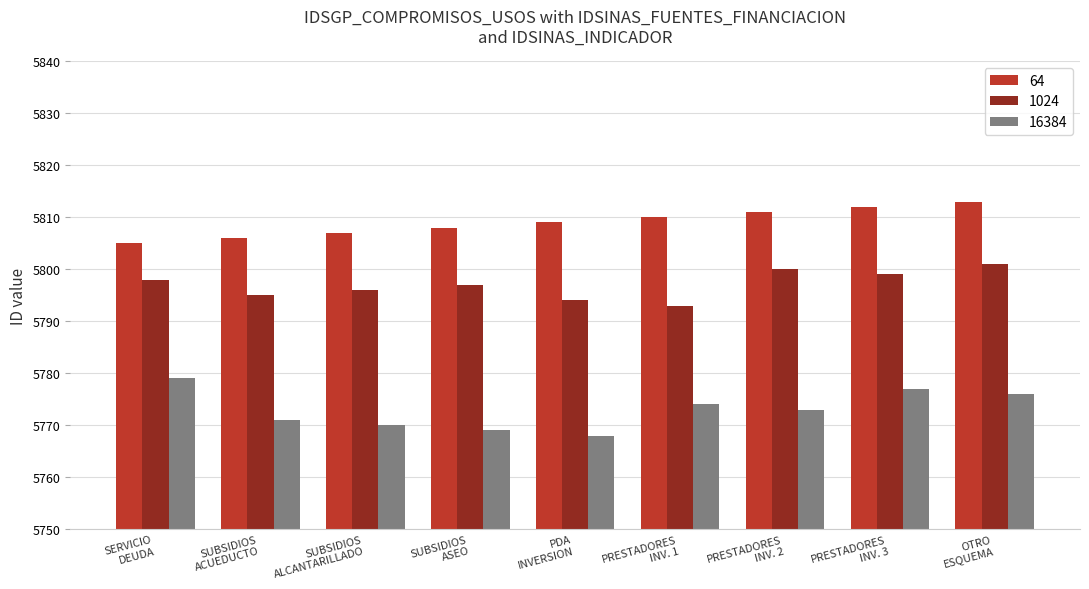

What is the label of the 9th bar from the left?

OTRO
ESQUEMA